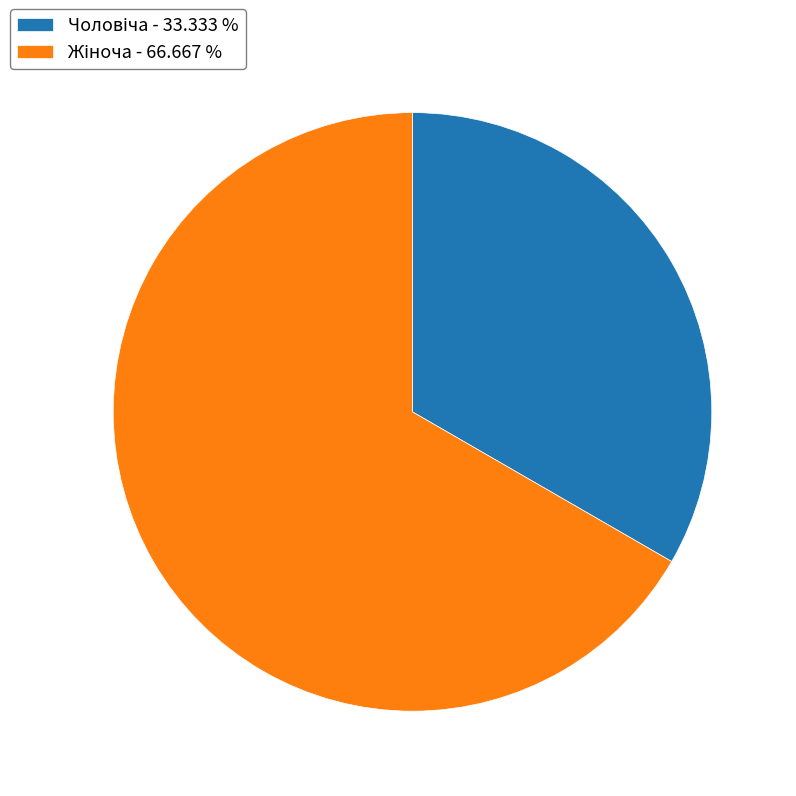

Is there any slice that represents more than half of the pie?

Yes